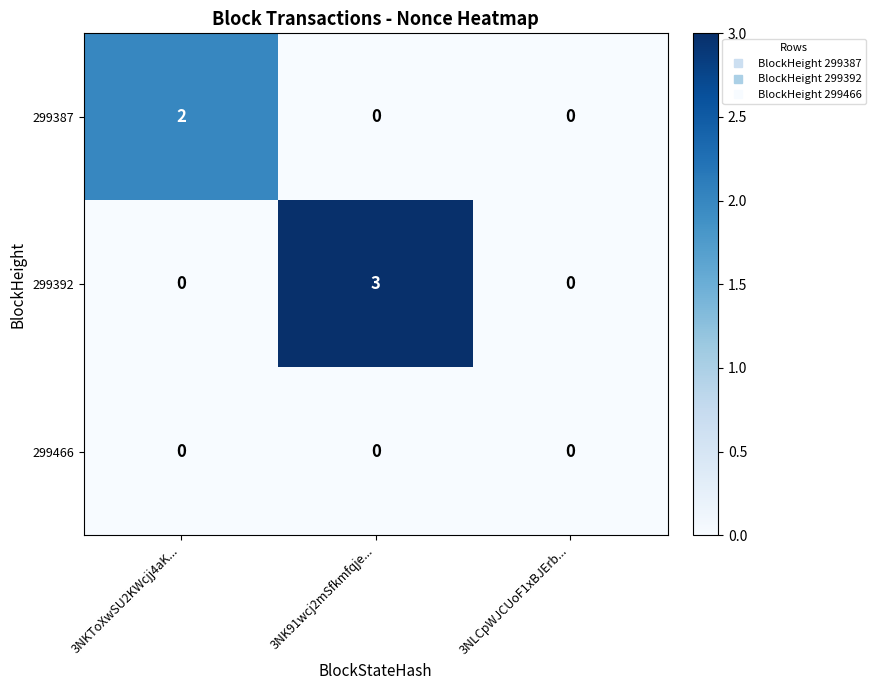

Reading right to left, what are all the values shown in this chart?

299387: 0	0	2
299392: 0	3	0
299466: 0	0	0